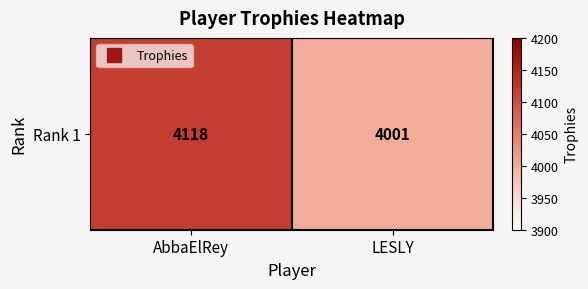

What is the smallest value displayed?

4001